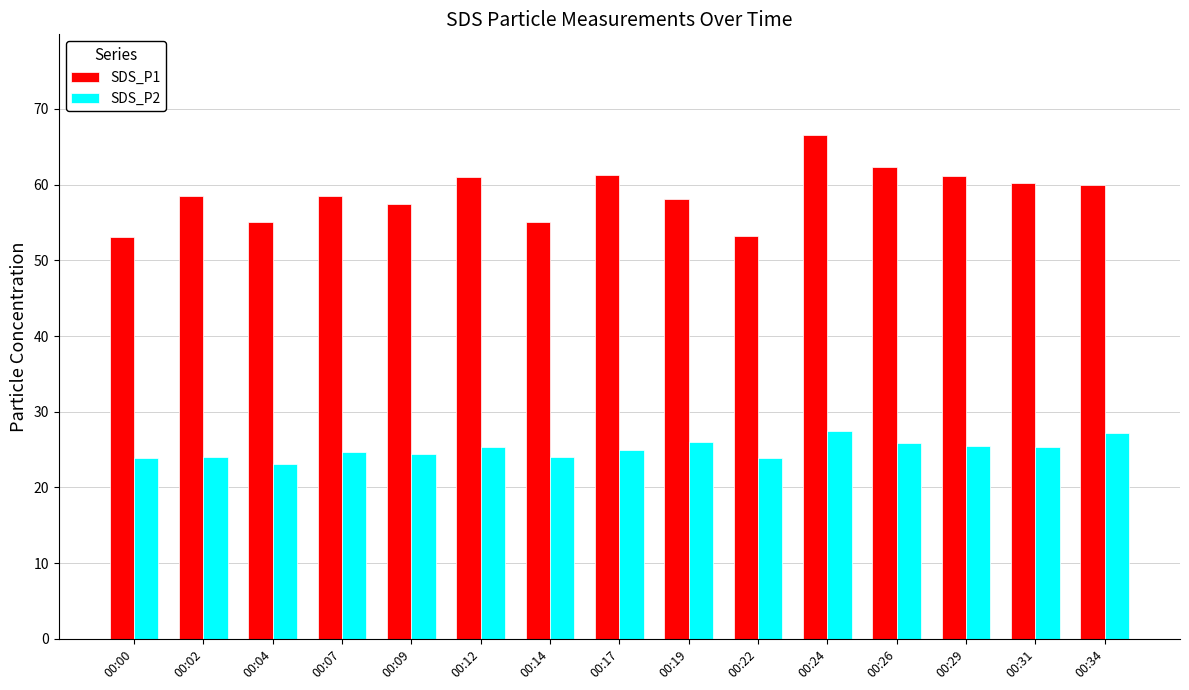

Between 00:17 and 00:24, which series saw the biggest shift?

SDS_P1